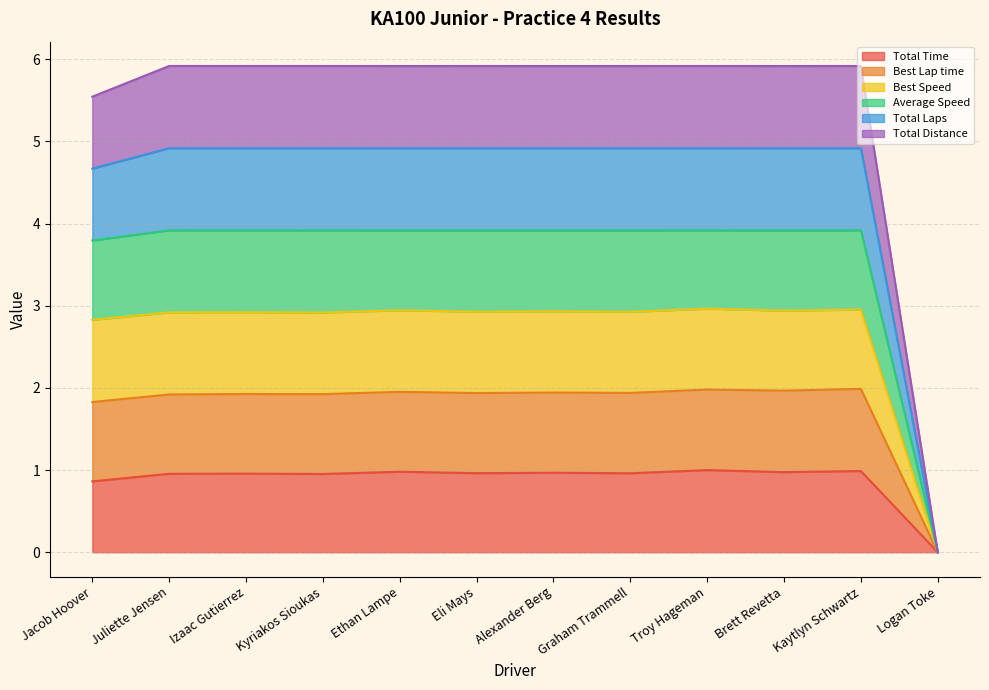

True or false: Total Laps and Total Time intersect in this chart.

False